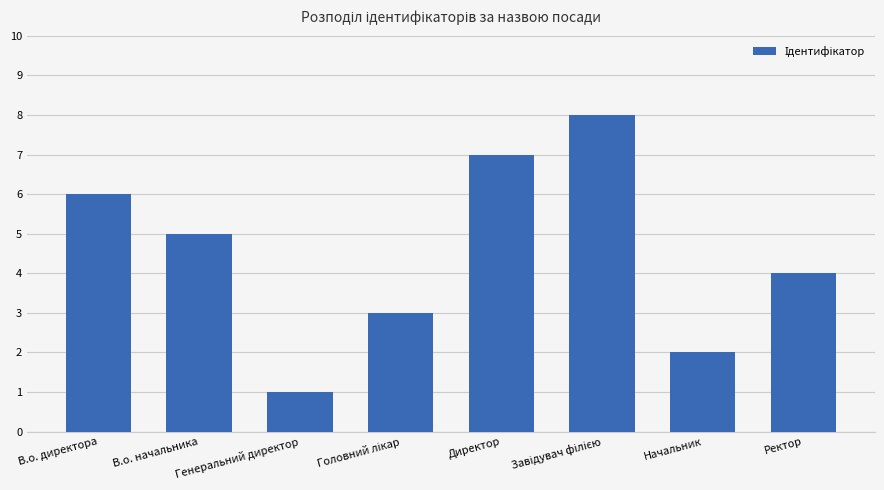

Which category has the lowest value across all series?

Генеральний директор